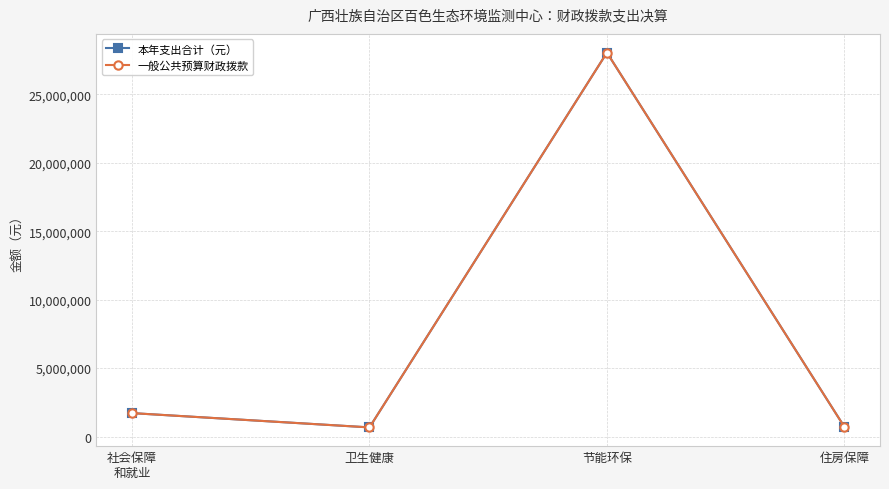

Rank the series at 卫生健康 from highest to lowest value.

本年支出合计（元）, 一般公共预算财政拨款